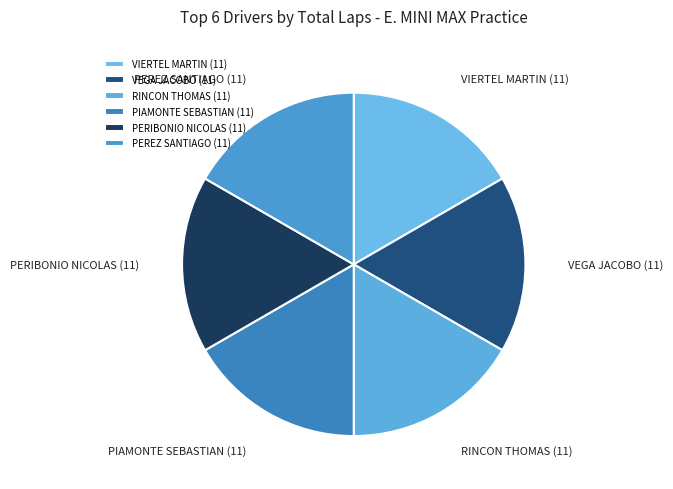

Is there any slice that represents more than half of the pie?

No